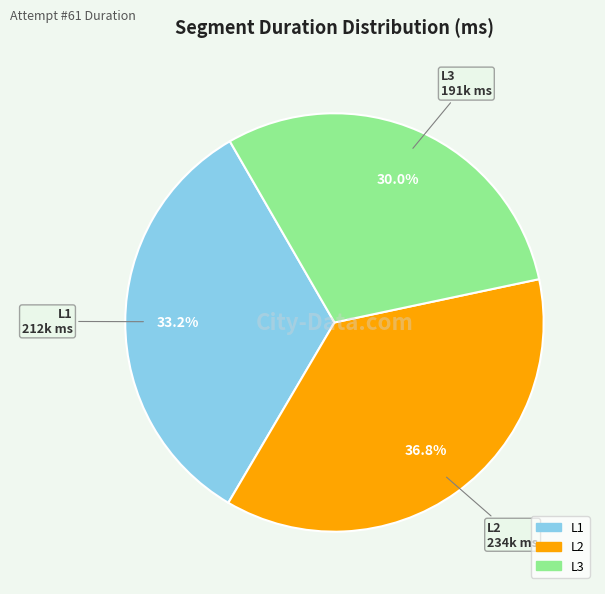

What percentage is NOT represented by L3?

70.0%